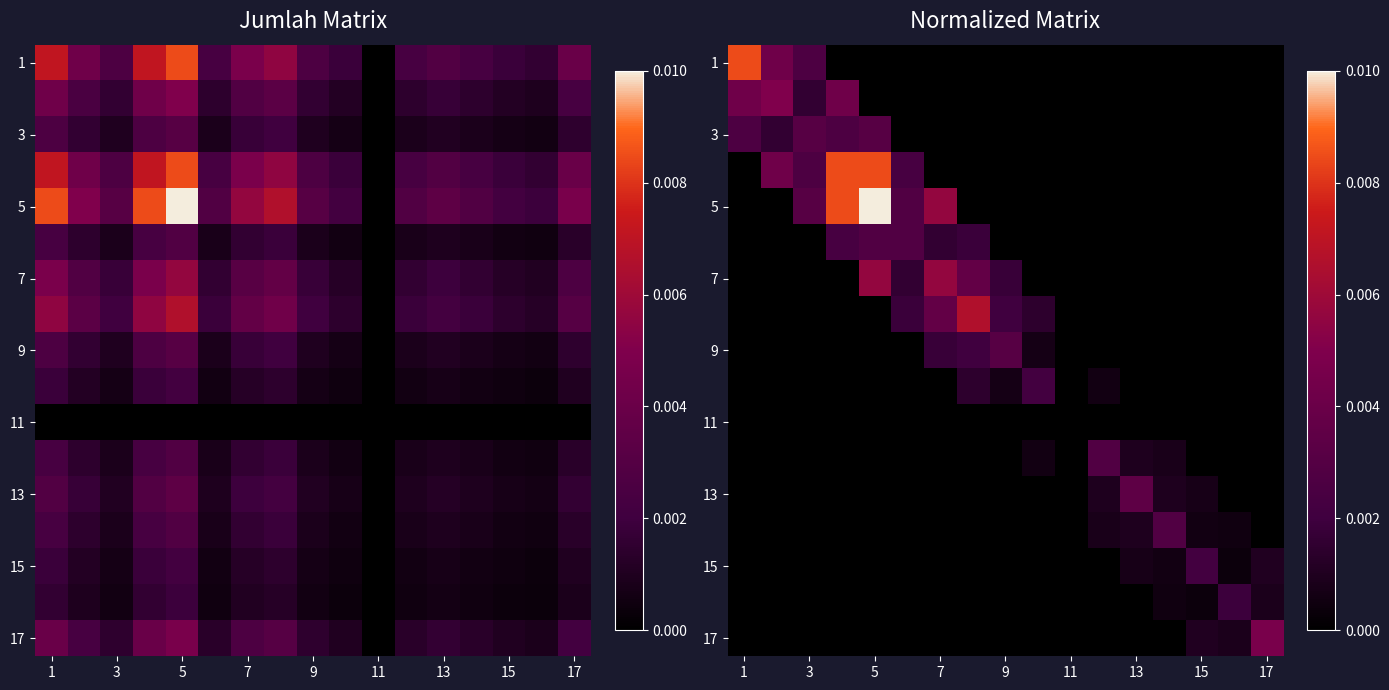

Which series has the widest spread of values?

5